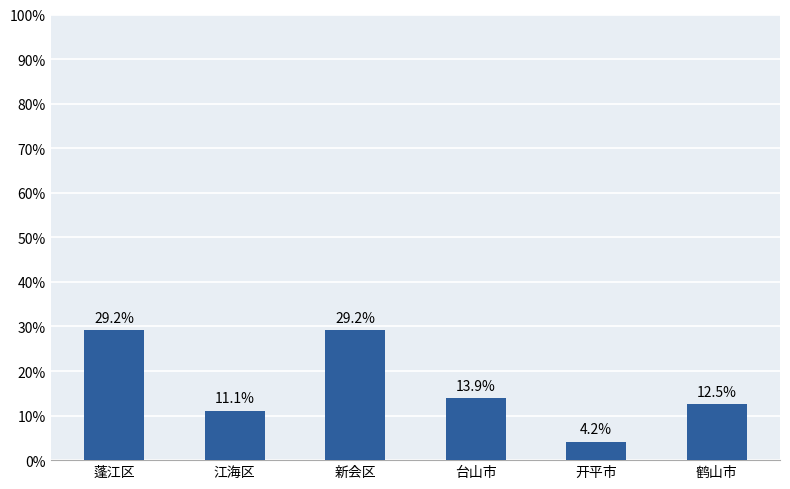

Where does the data first go above 13?

蓬江区